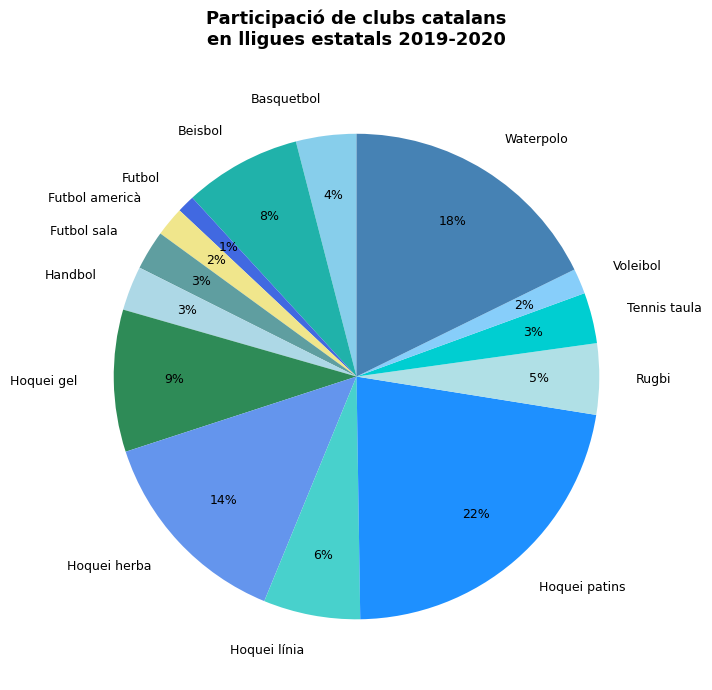

Count the number of slices in the pie.

14